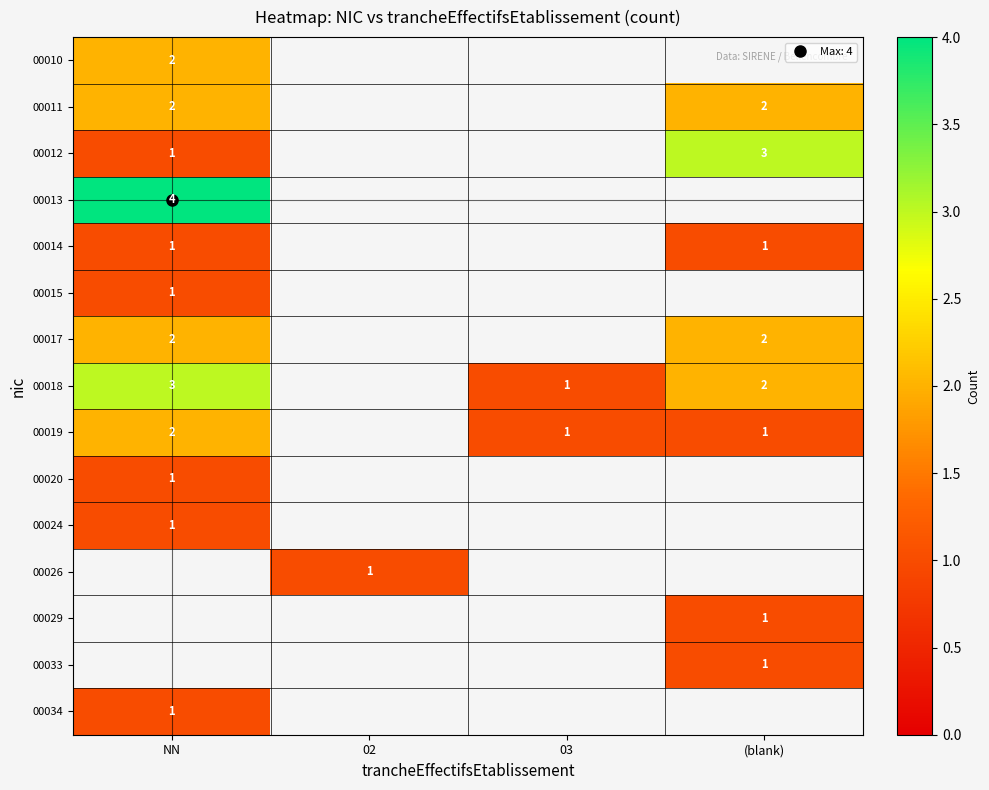

At which label does 00014 reach its peak?

NN